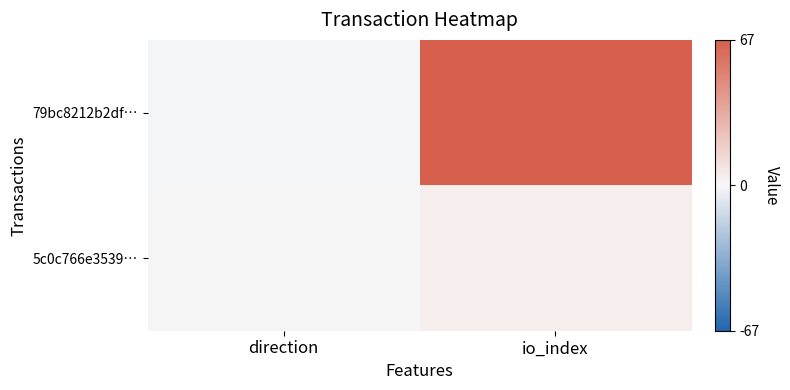

Count the number of categories in the chart.

2